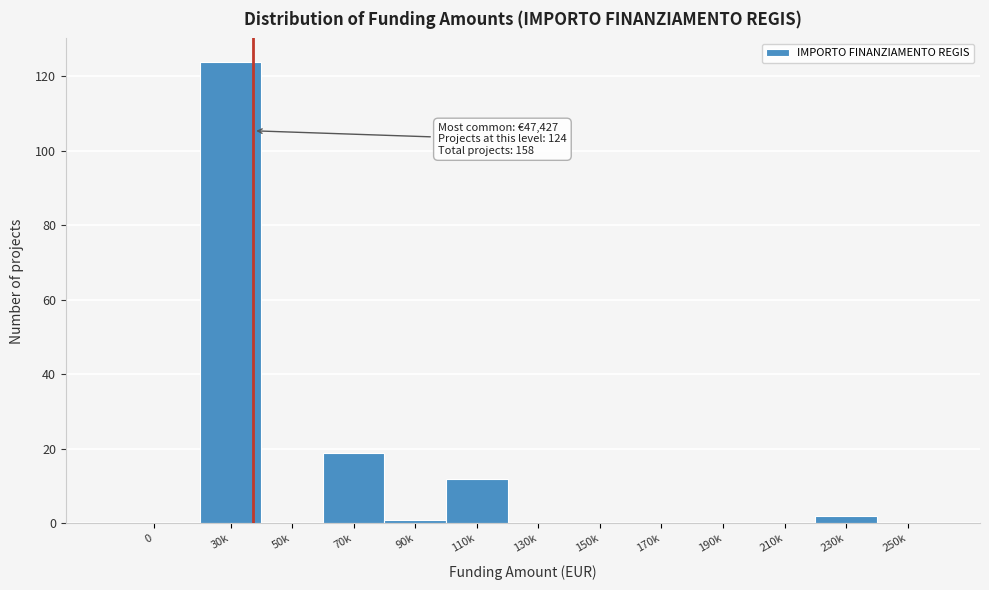

Reading left to right, list all the values displayed in this chart.

0=0	30k=124	50k=0	70k=19	90k=1	110k=12	130k=0	150k=0	170k=0	190k=0	210k=0	230k=2	250k=0